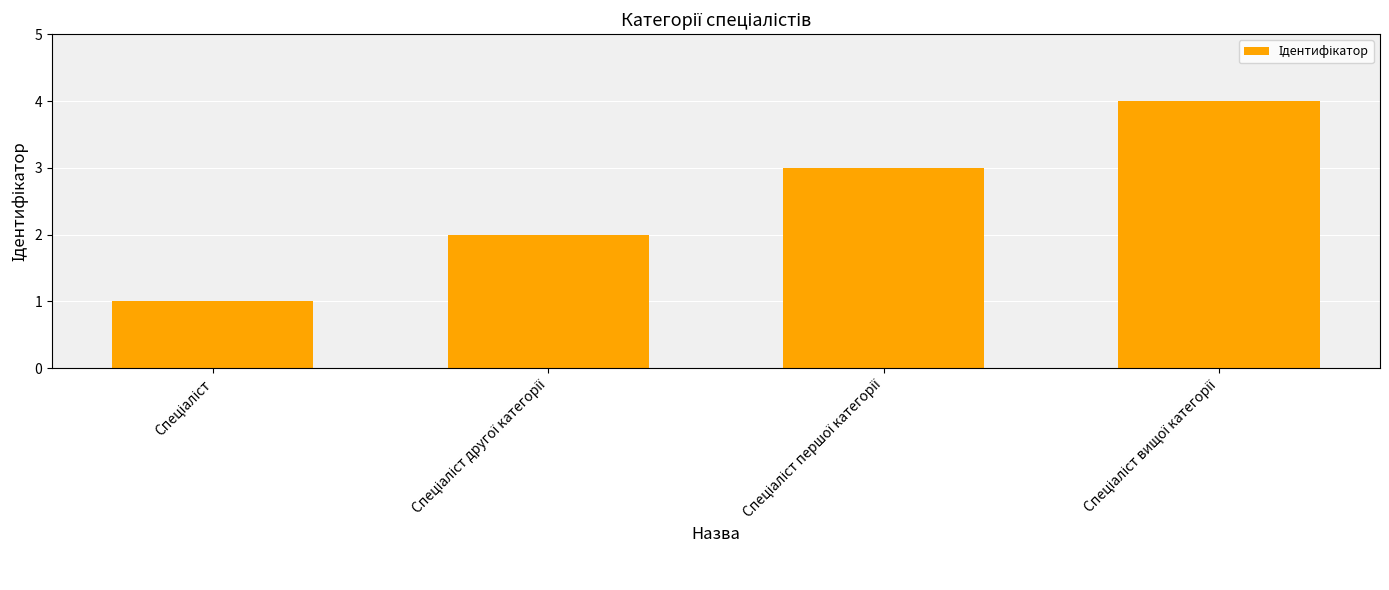

What is the maximum value shown in the chart?

4